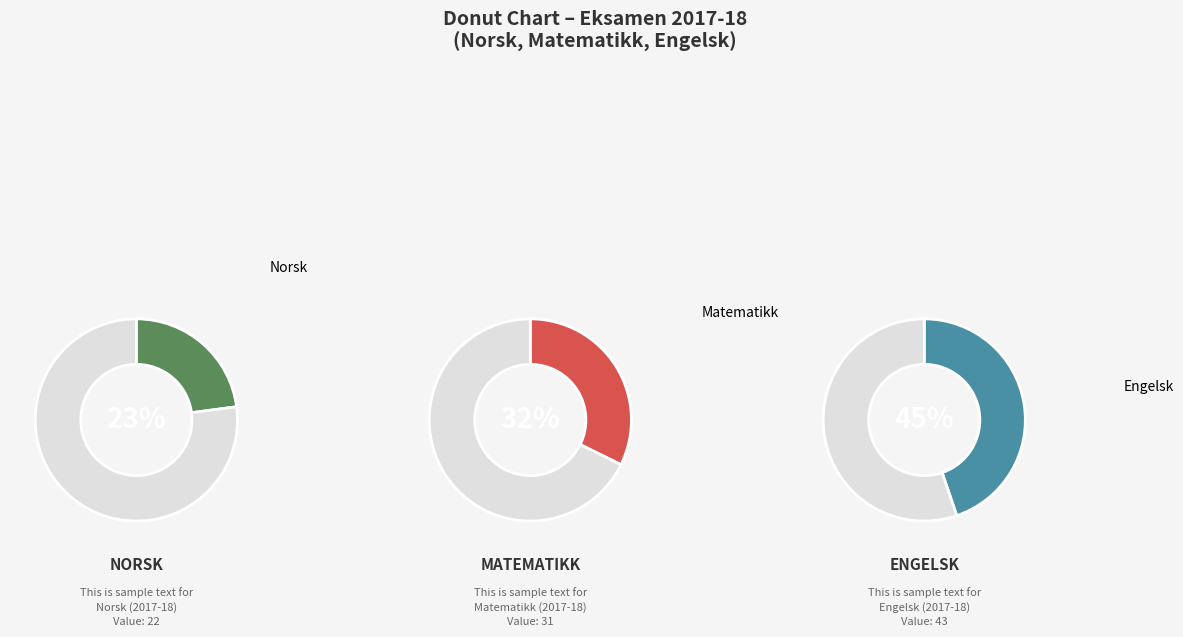

How many slices are in this pie chart?

3